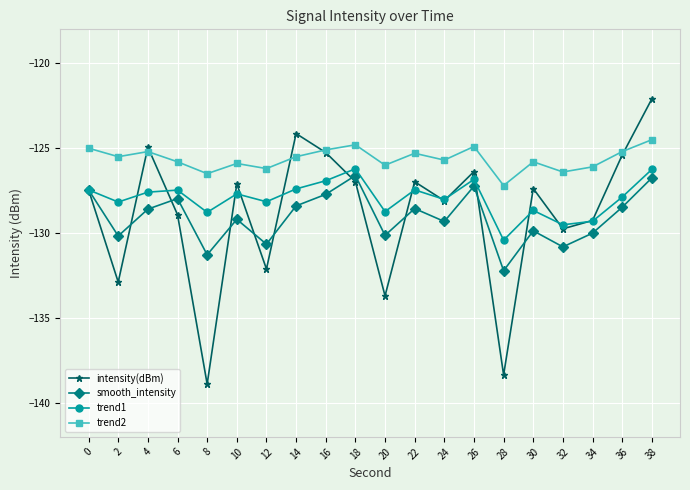

What value does the smooth_intensity series have at 8?

-131.3